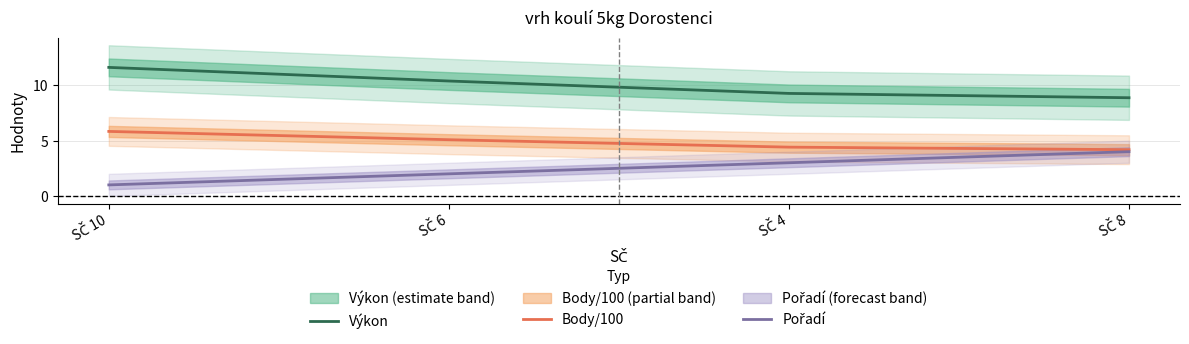

How many values in the Výkon series are below 10?

2